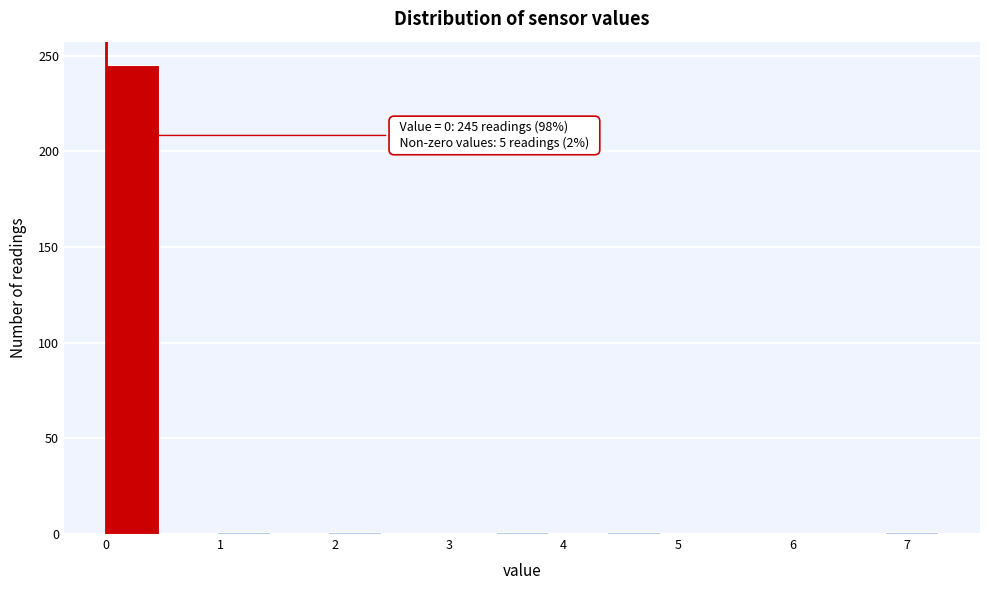

Which range on the x-axis has the tallest bar?

0.0 to 0.5